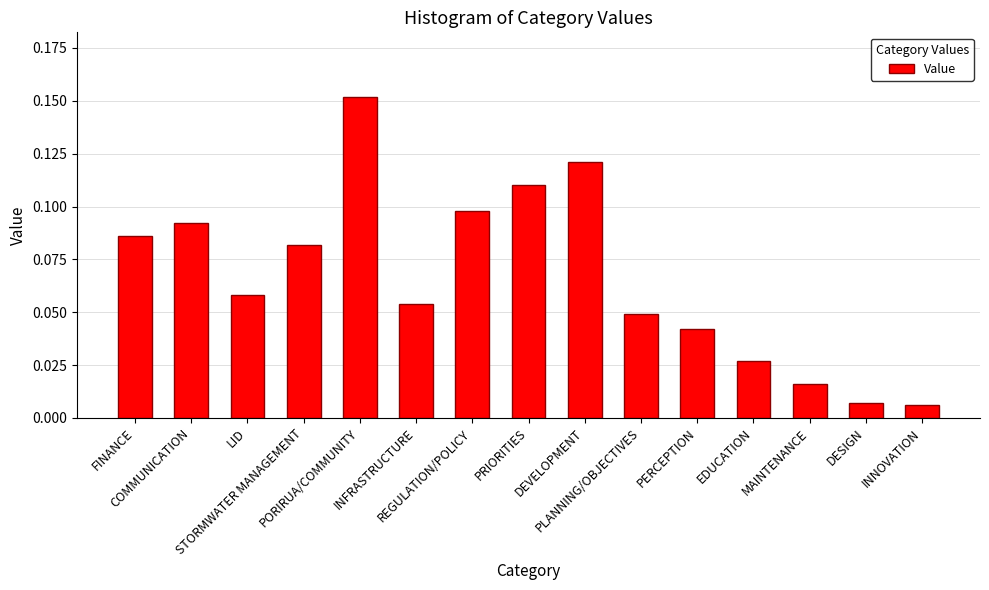

How many bars are there in total?

15